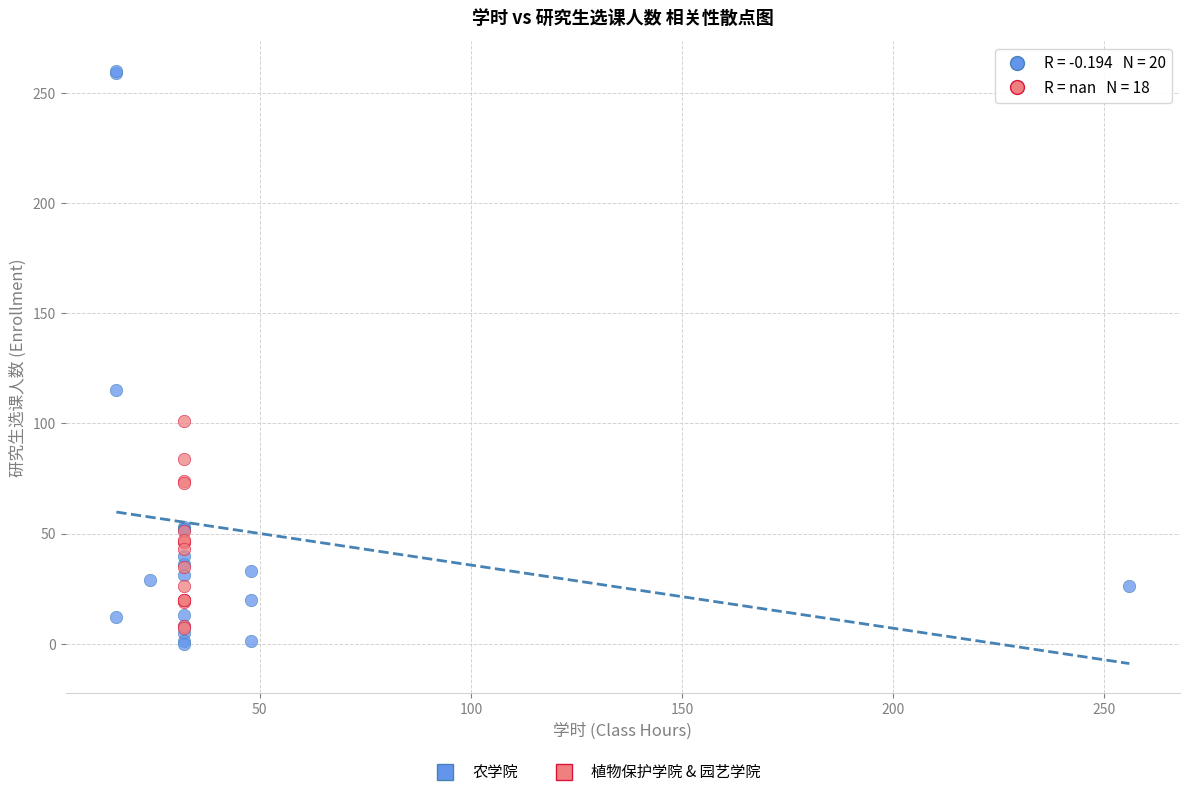

Which series contains the lowest Y value?

农学院